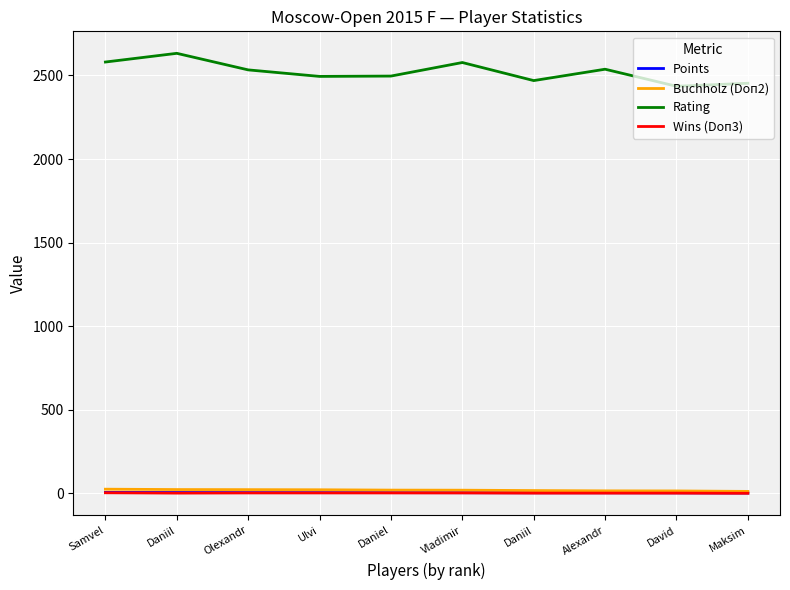

What is the difference between the highest and lowest values at Alexandr?

2535.0